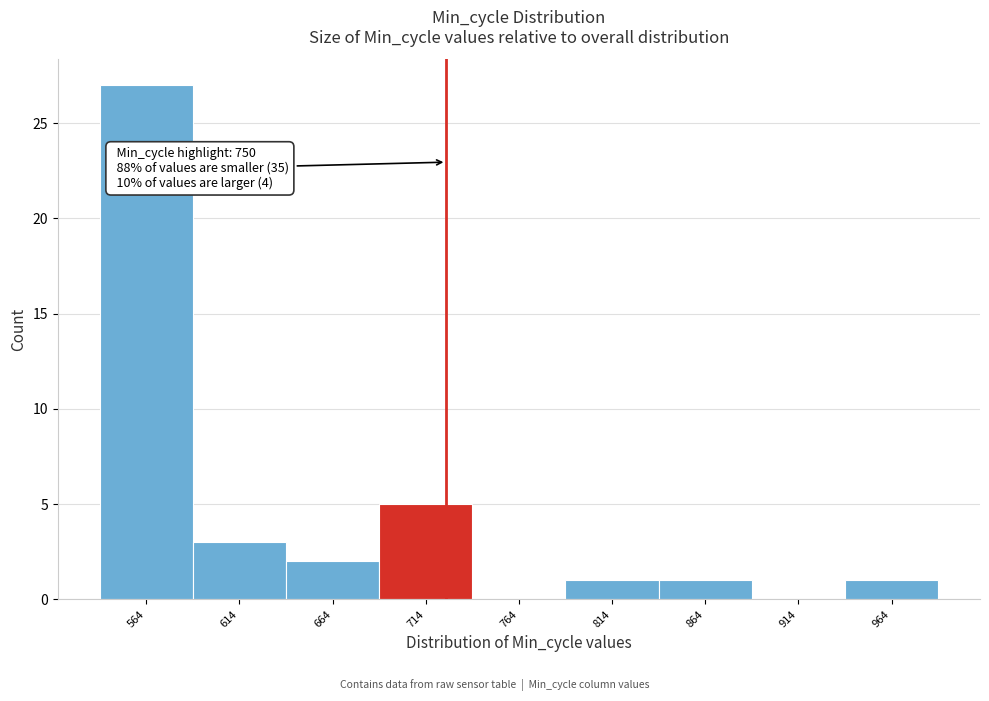

Reading left to right, transcribe all the data shown in this chart.

564=27	614=3	664=2	714=5	764=0	814=1	864=1	914=0	964=1